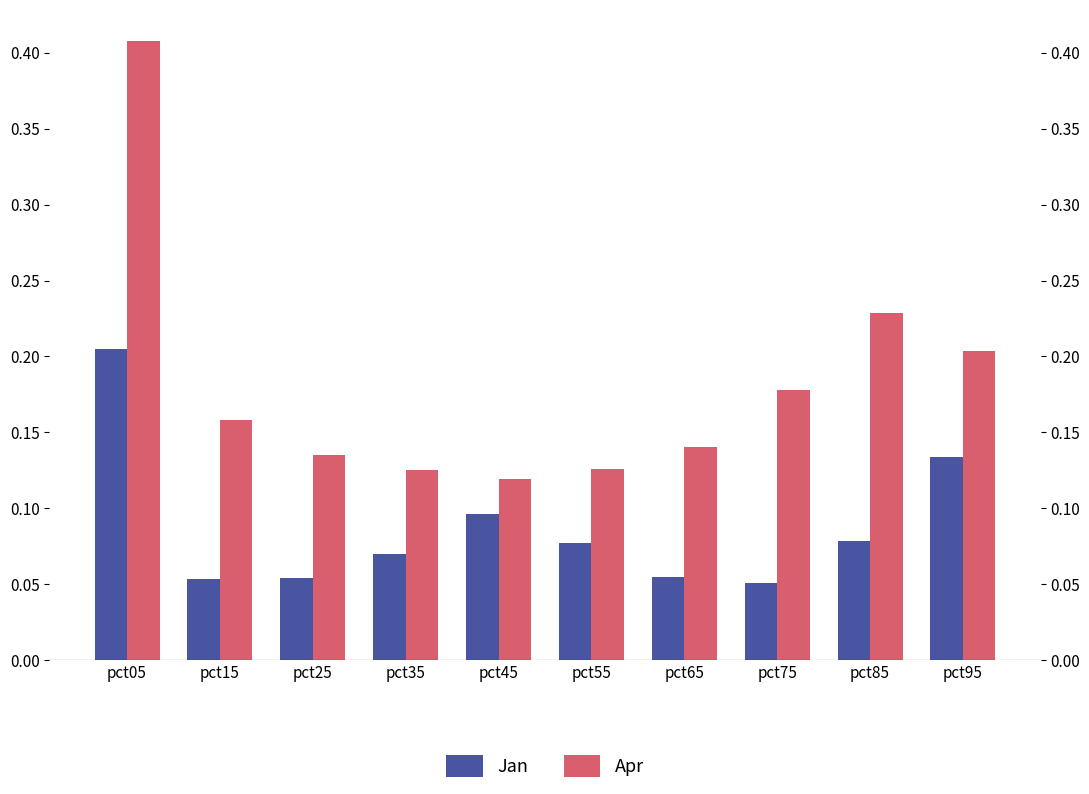

Is it true that Jan equals 0.1 at pct95?

True